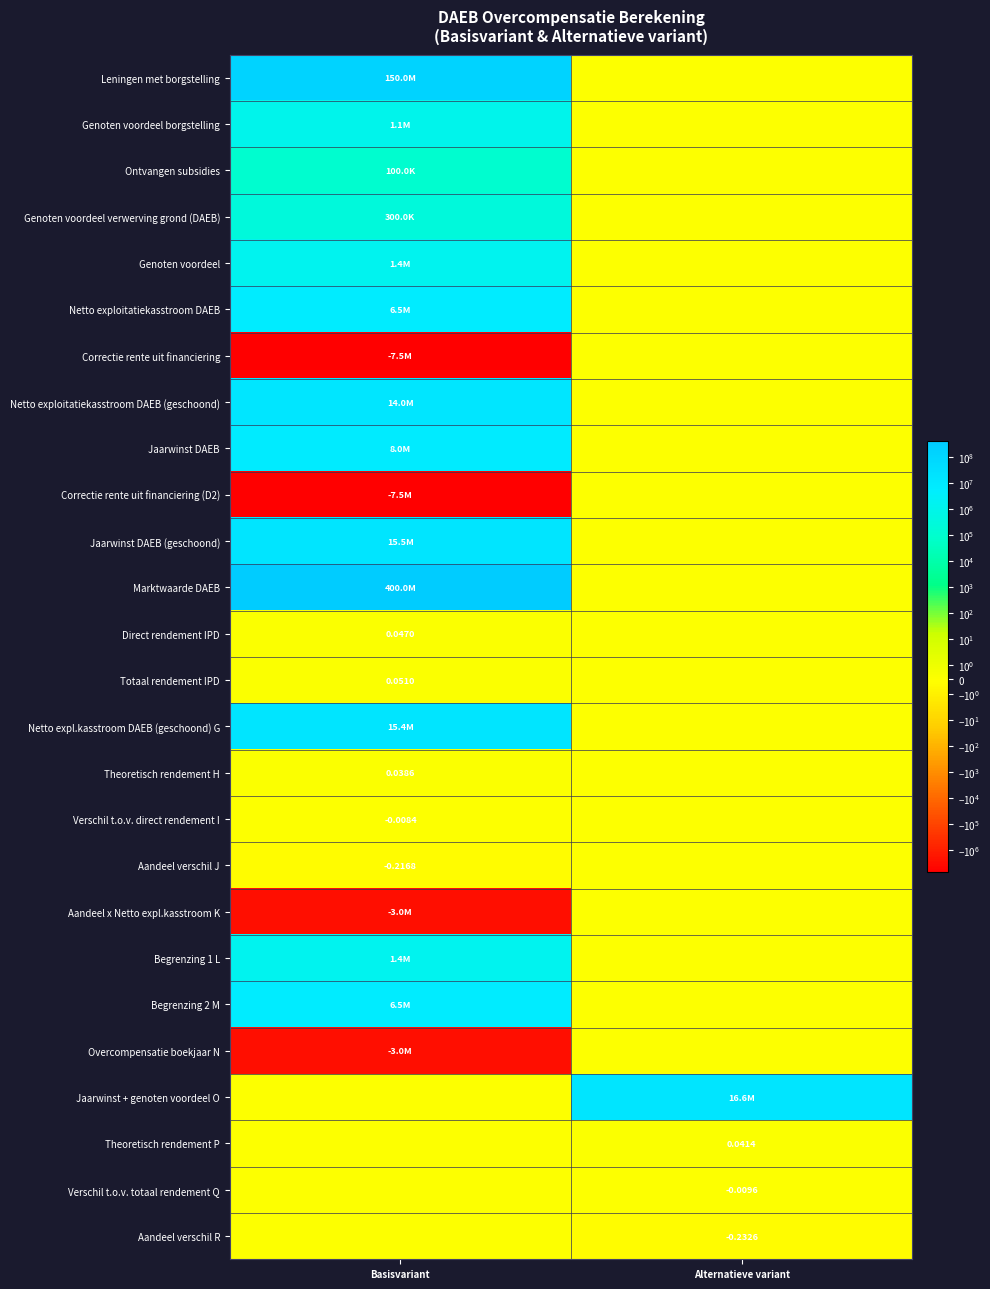

What is the total value across all series at Basisvariant?

599228802.5